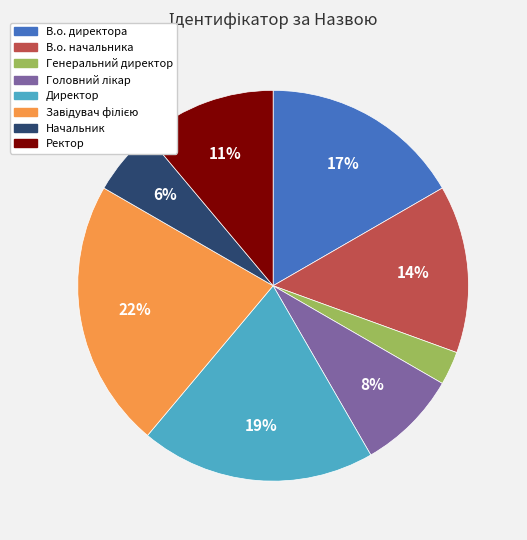

To the nearest percent, what portion does Директор represent?

19%